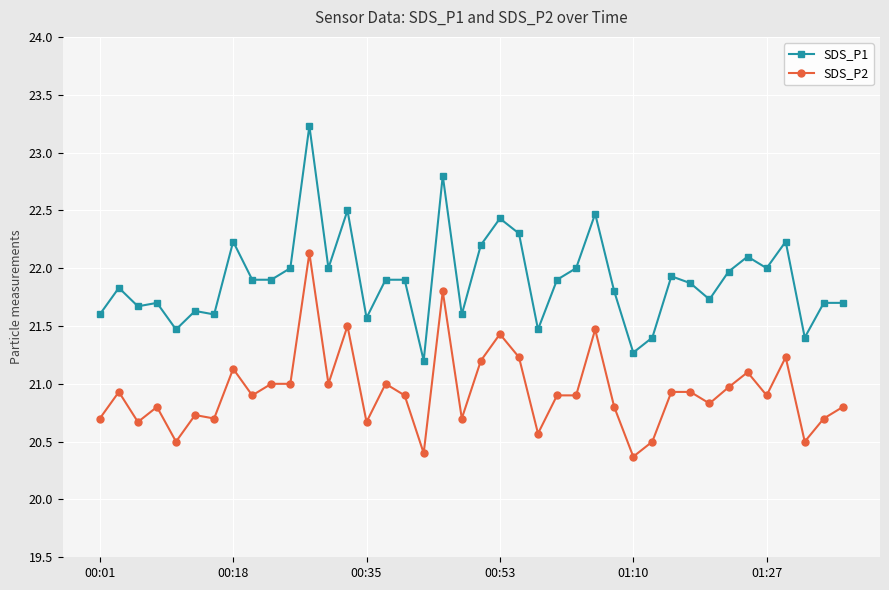

Reading left to right, transcribe all the data shown in this chart.

SDS_P1: 21.6	21.8	21.7	21.7	21.5	21.6	21.6	22.2	21.9	21.9	22.0	23.2	22.0	22.5	21.6	21.9	21.9	21.2	22.8	21.6	22.2	22.4	22.3	21.5	21.9	22.0	22.5	21.8	21.3	21.4	21.9	21.9	21.7	22.0	22.1	22.0	22.2	21.4	21.7	21.7
SDS_P2: 20.7	20.9	20.7	20.8	20.5	20.7	20.7	21.1	20.9	21.0	21.0	22.1	21.0	21.5	20.7	21.0	20.9	20.4	21.8	20.7	21.2	21.4	21.2	20.6	20.9	20.9	21.5	20.8	20.4	20.5	20.9	20.9	20.8	21.0	21.1	20.9	21.2	20.5	20.7	20.8